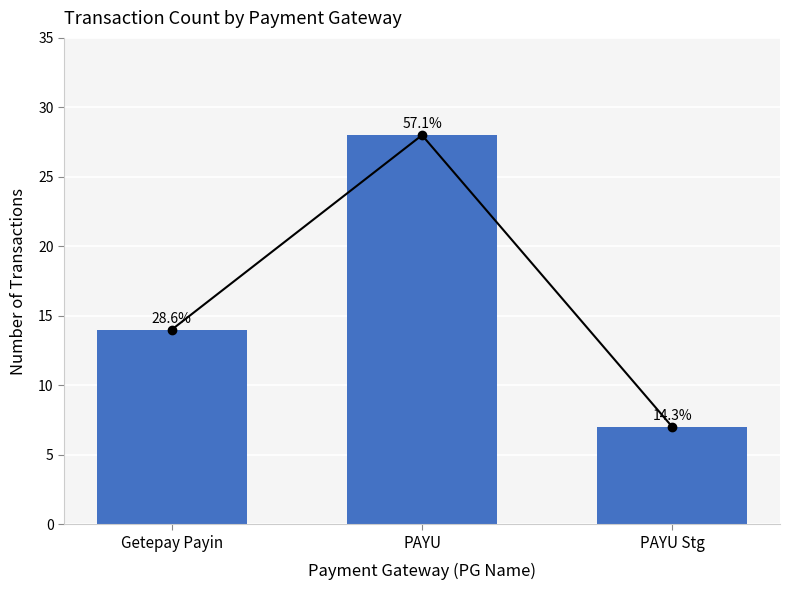

Reading right to left, list all the values displayed in this chart.

7	28	14